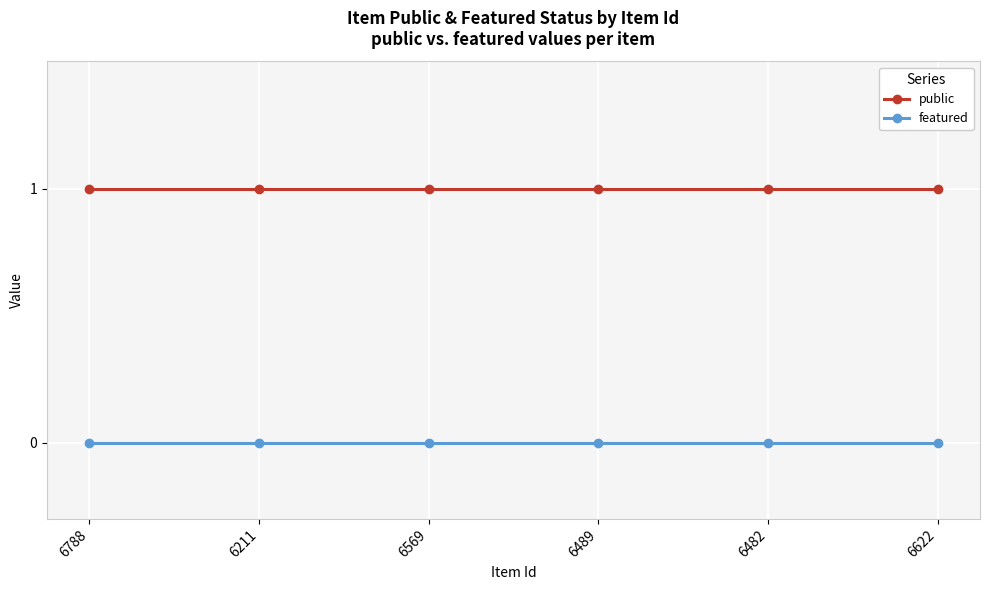

What is the label of the 2nd point from the left?

6211